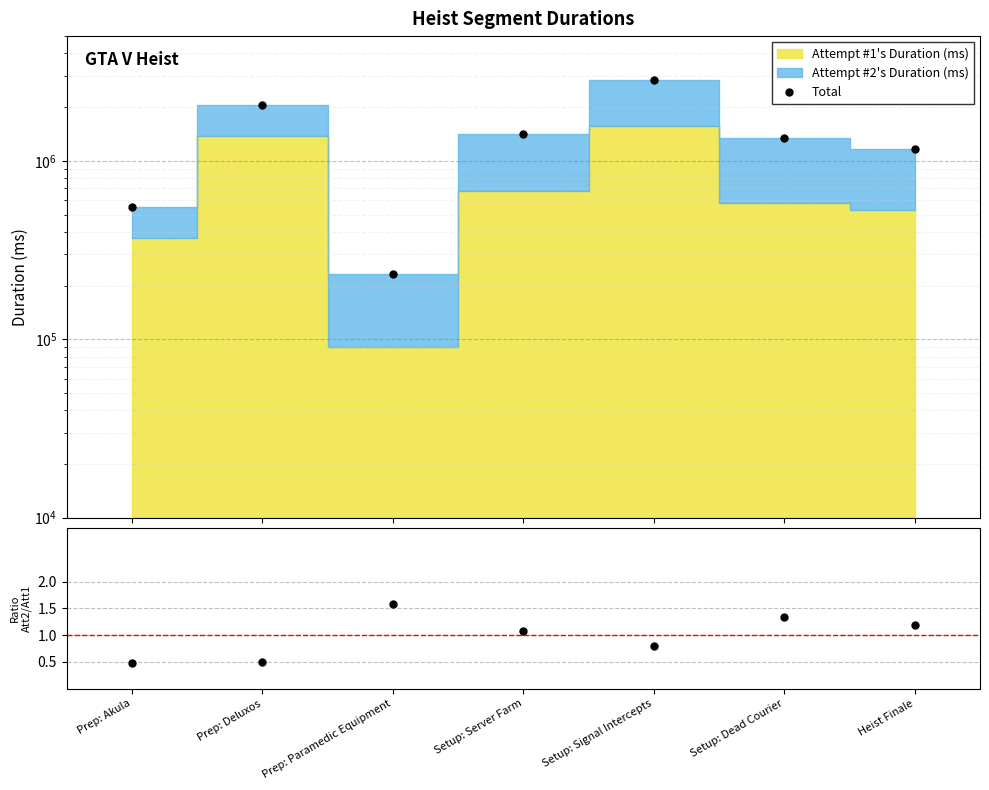

What is the label of the 6th point from the left?

Setup: Dead Courier